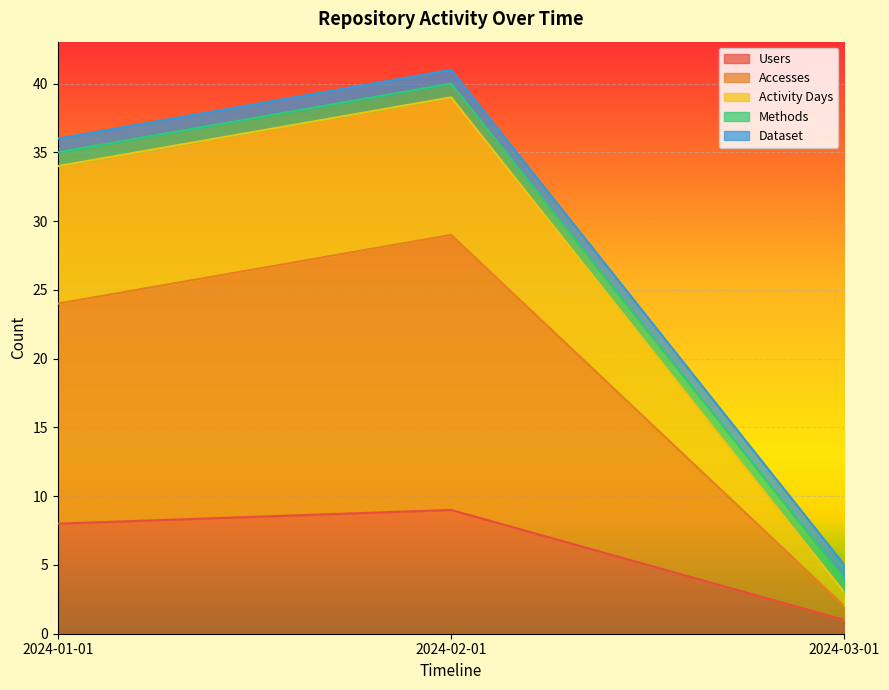

List the labels in order of Accesses value, largest first.

2024-02-01, 2024-01-01, 2024-03-01